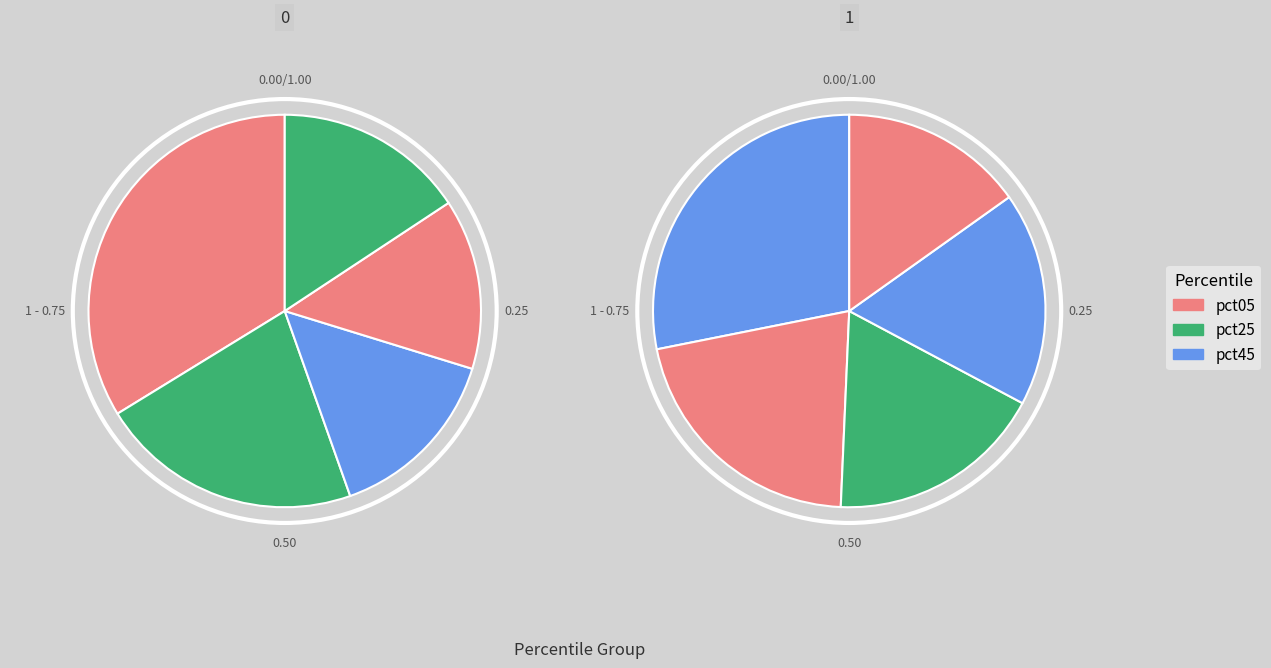

To the nearest percent, what is the average slice percentage?

10%